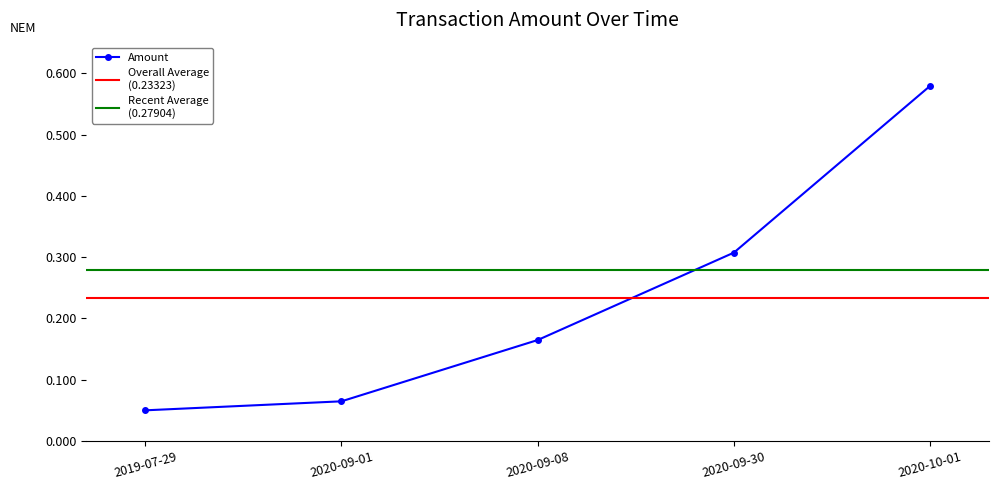

What is the label of the 3rd point from the right?

2020-09-08